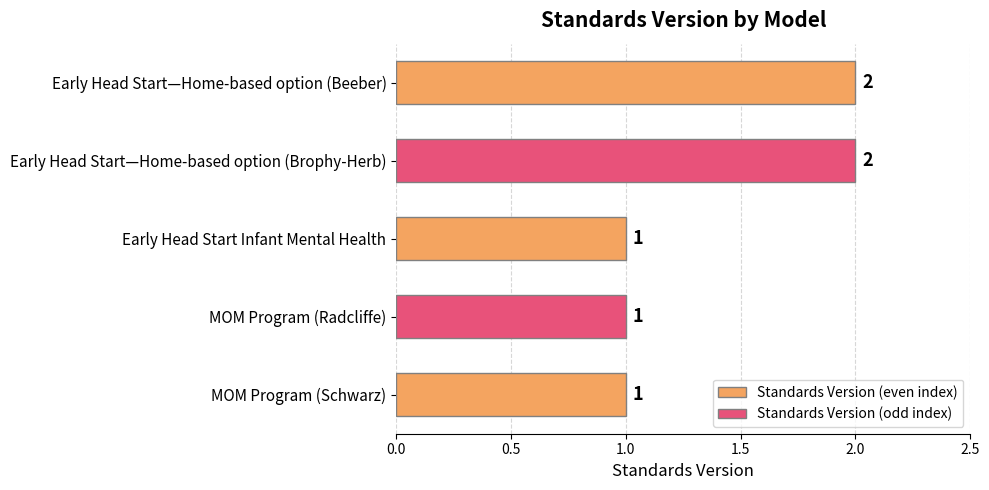

The chart shows a value of 2 at Early Head Start—Home-based option (Brophy-Herb). True or false?

True